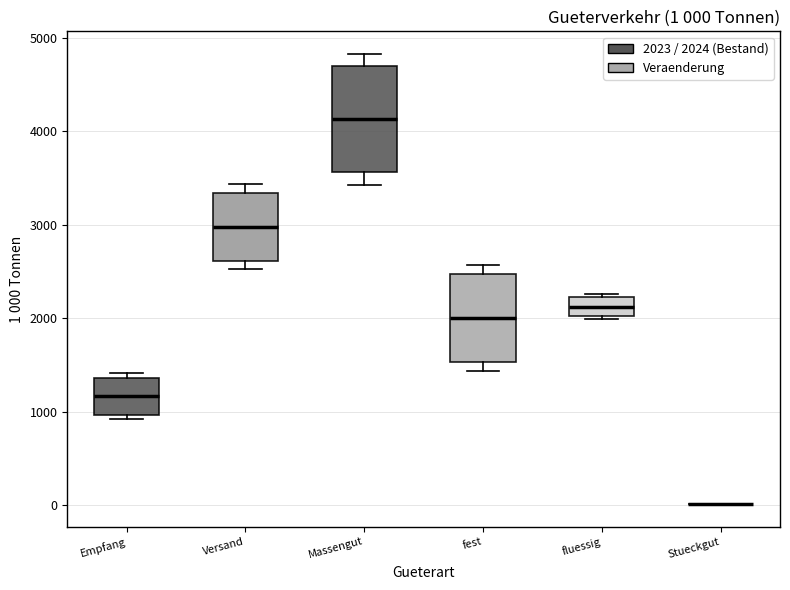

Which box is the tallest, from its lower edge to its upper edge?

Massengut